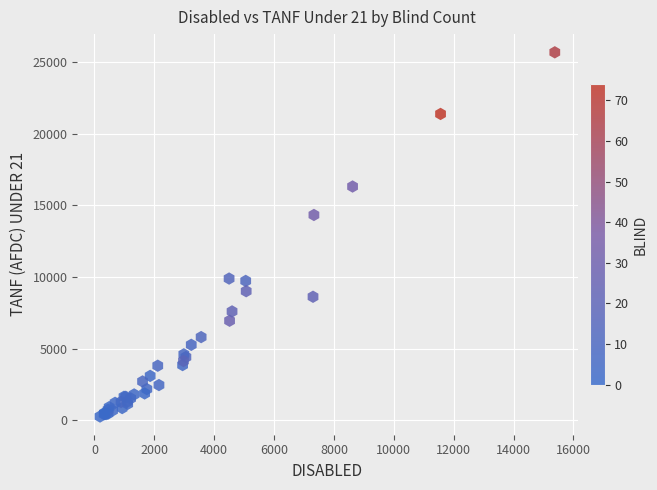

What Y value in the scatter plot is closest to 12966?

14322